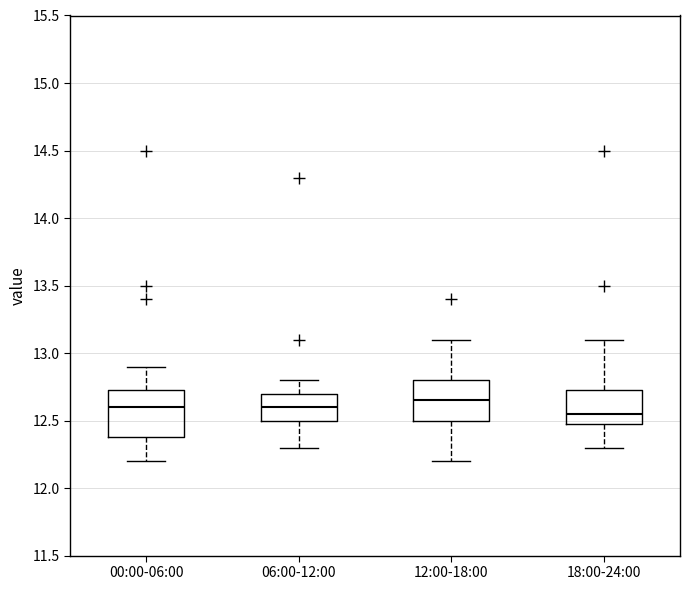

Reading left to right, transcribe this box plot: for each box, give where its median line is, the range the box spans, and where its two whiskers end, as read against the y-axis. The values are not printed on the chart, so give them approximately, as read against the axis.

00:00-06:00: median 12.60, box 12.40 to 12.75, whiskers 12.20 to 12.90
06:00-12:00: median 12.60, box 12.50 to 12.70, whiskers 12.30 to 12.80
12:00-18:00: median 12.65, box 12.50 to 12.80, whiskers 12.20 to 13.10
18:00-24:00: median 12.55, box 12.50 to 12.75, whiskers 12.30 to 13.10